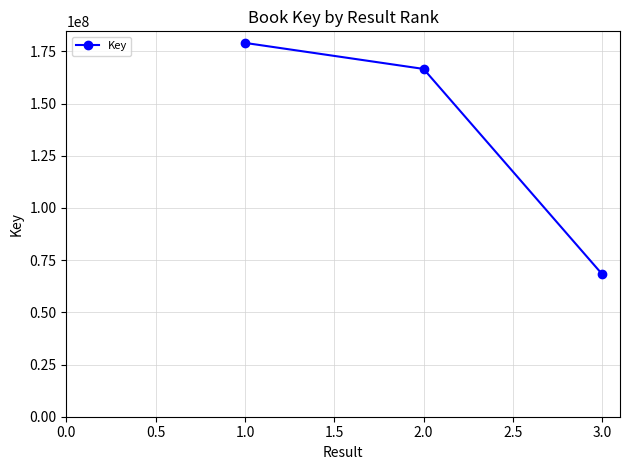

Count the values in the range 68272632 to 179049543.

3